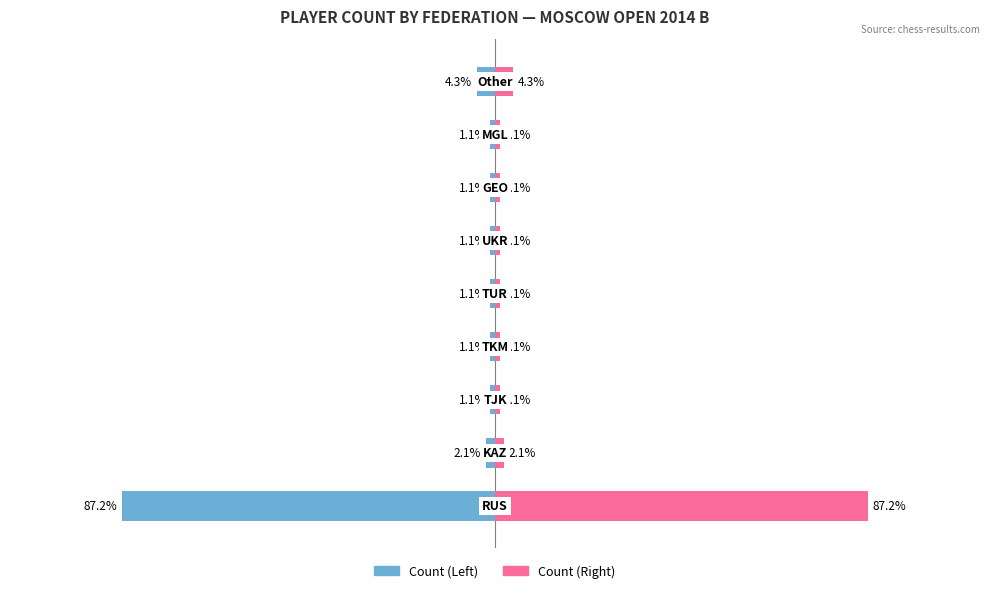

What is the difference between the second highest and second lowest values in the Player Count (Pink) series?

3